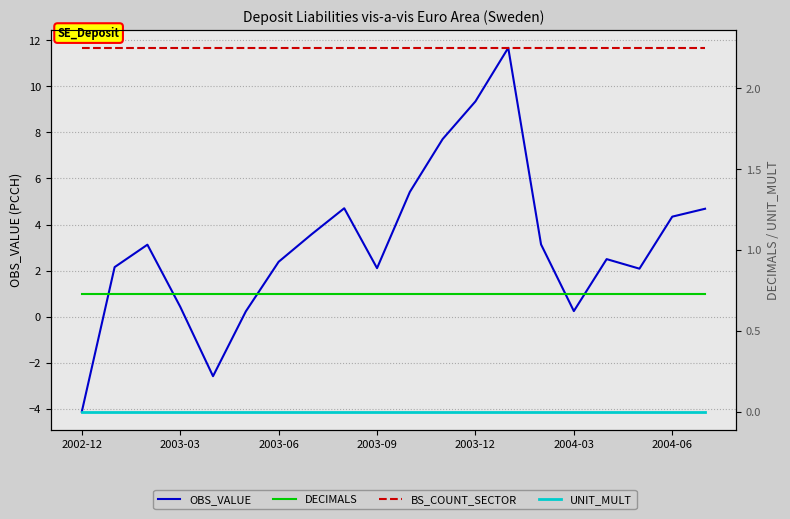

List the series in order of their peak value, highest first.

OBS_VALUE, BS_COUNT_SECTOR, DECIMALS, UNIT_MULT